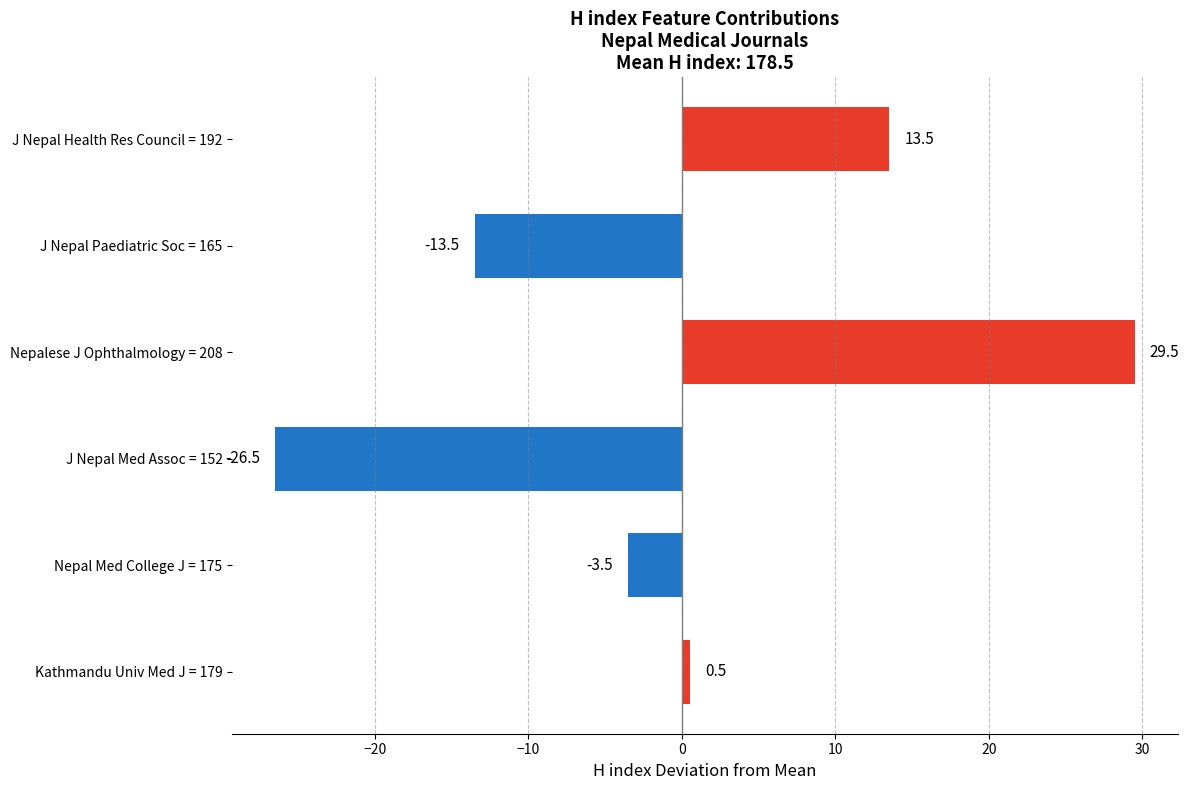

Are the bars horizontal?

Yes